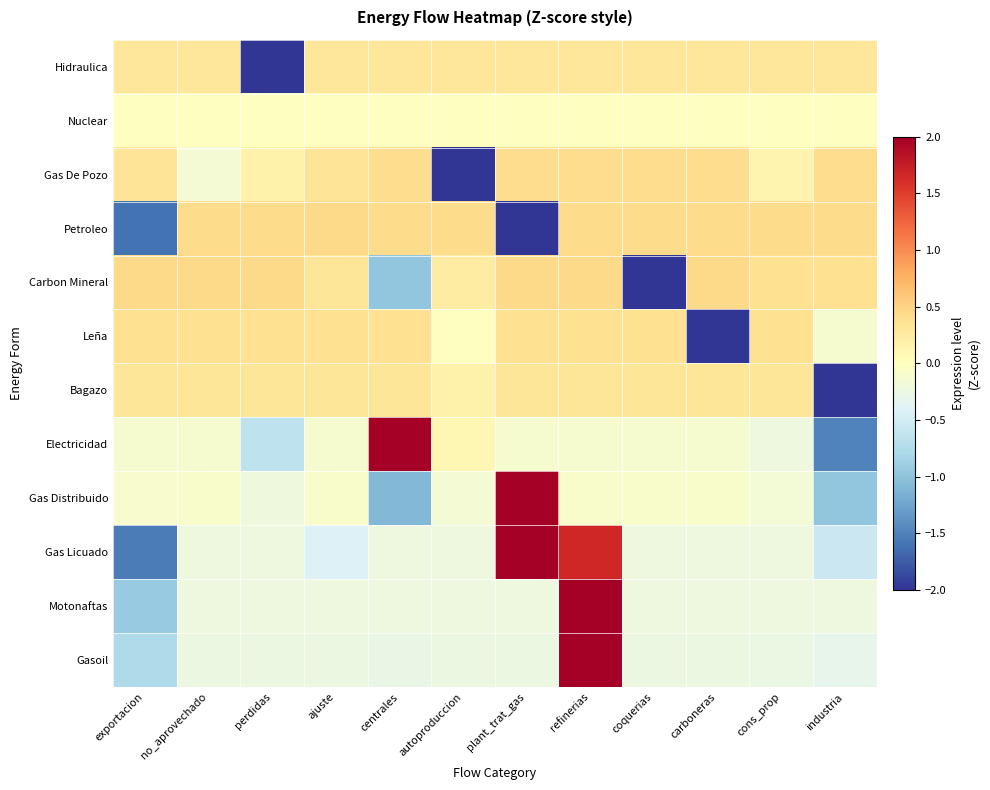

Reading left to right, transcribe all the data shown in this chart.

Hidraulica: exportacion=0.3	no_aprovechado=0.3	perdidas=-3.3	ajuste=0.3	centrales=0.3	autoproduccion=0.3	plant_trat_gas=0.3	refinerias=0.3	coquerias=0.3	carboneras=0.3	cons_prop=0.3	industria=0.3
Nuclear: exportacion=0.0	no_aprovechado=0.0	perdidas=0.0	ajuste=0.0	centrales=0.0	autoproduccion=0.0	plant_trat_gas=0.0	refinerias=0.0	coquerias=0.0	carboneras=0.0	cons_prop=0.0	industria=0.0
Gas De Pozo: exportacion=0.3	no_aprovechado=-0.2	perdidas=0.2	ajuste=0.3	centrales=0.4	autoproduccion=-3.3	plant_trat_gas=0.4	refinerias=0.4	coquerias=0.4	carboneras=0.4	cons_prop=0.1	industria=0.4
Petroleo: exportacion=-1.6	no_aprovechado=0.4	perdidas=0.4	ajuste=0.4	centrales=0.4	autoproduccion=0.4	plant_trat_gas=-2.7	refinerias=0.4	coquerias=0.4	carboneras=0.4	cons_prop=0.4	industria=0.4
Carbon Mineral: exportacion=0.5	no_aprovechado=0.5	perdidas=0.5	ajuste=0.3	centrales=-1.0	autoproduccion=0.2	plant_trat_gas=0.5	refinerias=0.5	coquerias=-3.1	carboneras=0.5	cons_prop=0.4	industria=0.4
Leña: exportacion=0.4	no_aprovechado=0.4	perdidas=0.4	ajuste=0.4	centrales=0.4	autoproduccion=-0.0	plant_trat_gas=0.4	refinerias=0.4	coquerias=0.4	carboneras=-3.3	cons_prop=0.4	industria=-0.1
Bagazo: exportacion=0.3	no_aprovechado=0.3	perdidas=0.3	ajuste=0.3	centrales=0.3	autoproduccion=0.2	plant_trat_gas=0.3	refinerias=0.3	coquerias=0.3	carboneras=0.3	cons_prop=0.3	industria=-3.3
Electricidad: exportacion=-0.1	no_aprovechado=-0.1	perdidas=-0.6	ajuste=-0.1	centrales=3.0	autoproduccion=0.1	plant_trat_gas=-0.1	refinerias=-0.1	coquerias=-0.1	carboneras=-0.1	cons_prop=-0.2	industria=-1.5
Gas Distribuido: exportacion=-0.1	no_aprovechado=-0.1	perdidas=-0.2	ajuste=-0.1	centrales=-1.1	autoproduccion=-0.2	plant_trat_gas=3.1	refinerias=-0.1	coquerias=-0.1	carboneras=-0.1	cons_prop=-0.2	industria=-1.0
Gas Licuado: exportacion=-1.5	no_aprovechado=-0.2	perdidas=-0.2	ajuste=-0.4	centrales=-0.2	autoproduccion=-0.2	plant_trat_gas=2.4	refinerias=1.7	coquerias=-0.2	carboneras=-0.2	cons_prop=-0.2	industria=-0.6
Motonaftas: exportacion=-0.9	no_aprovechado=-0.2	perdidas=-0.2	ajuste=-0.2	centrales=-0.2	autoproduccion=-0.2	plant_trat_gas=-0.2	refinerias=3.3	coquerias=-0.2	carboneras=-0.2	cons_prop=-0.2	industria=-0.2
Gasoil: exportacion=-0.8	no_aprovechado=-0.2	perdidas=-0.2	ajuste=-0.2	centrales=-0.3	autoproduccion=-0.2	plant_trat_gas=-0.2	refinerias=3.3	coquerias=-0.2	carboneras=-0.2	cons_prop=-0.3	industria=-0.3